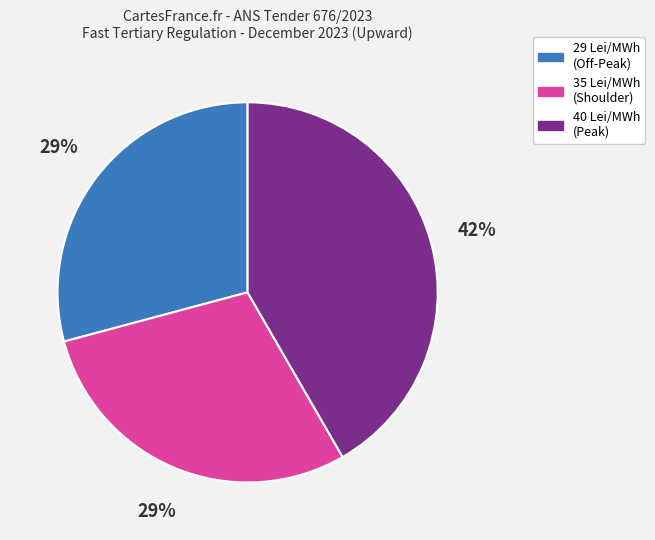

Is there any slice that represents more than half of the pie?

No